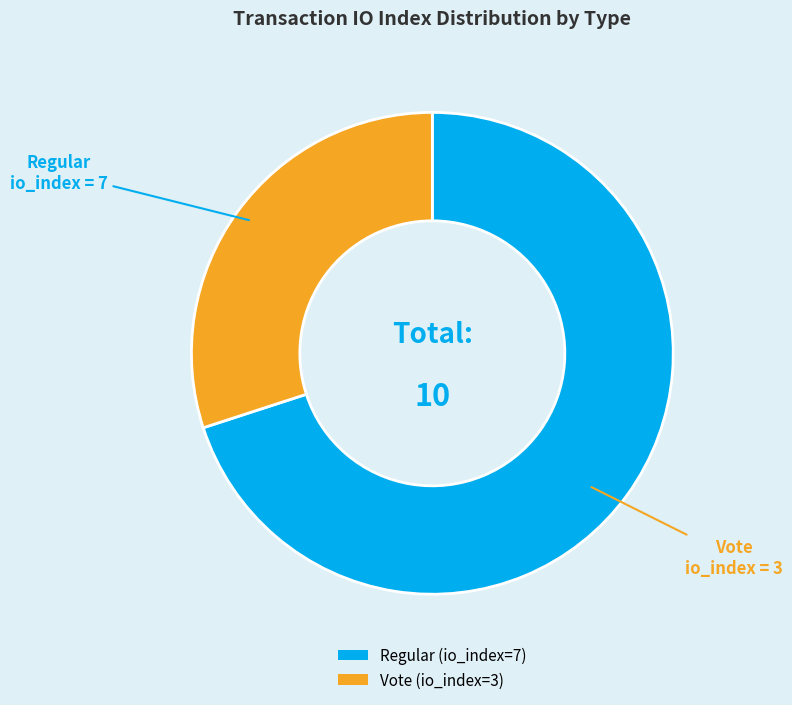

How many segments does this pie chart have?

2